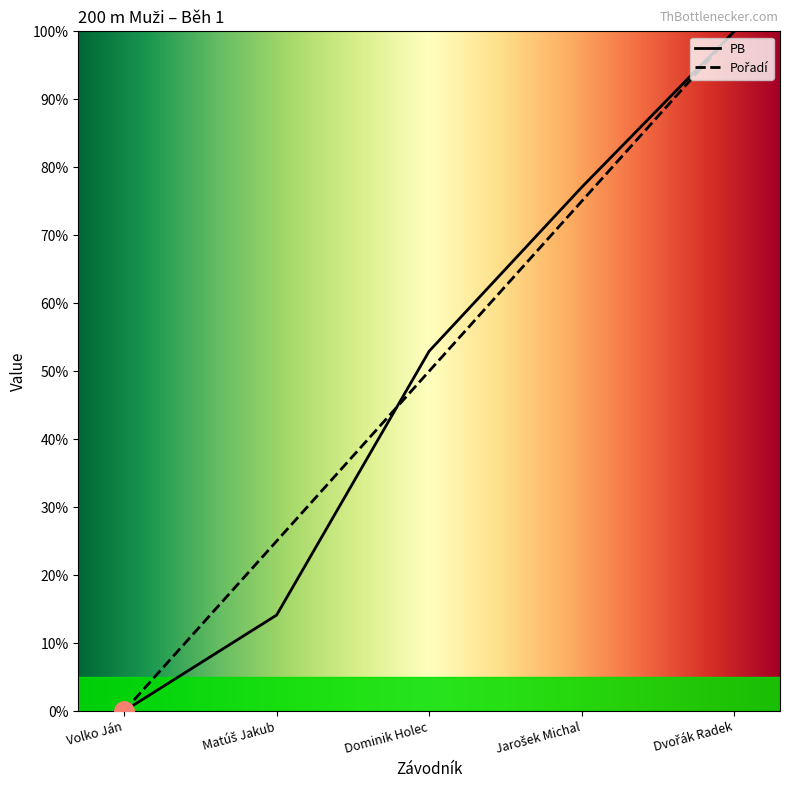

Between Jarošek Michal and Dvořák Radek, which series saw the biggest shift?

Pořadí